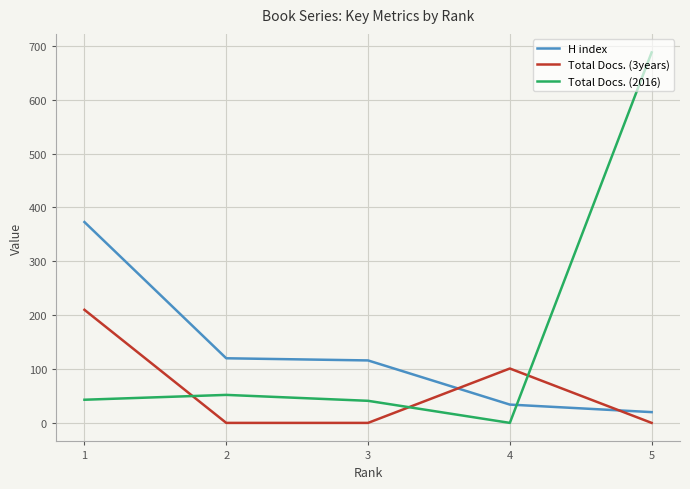

Where is the first local maximum for Total Docs. (2016)?

2